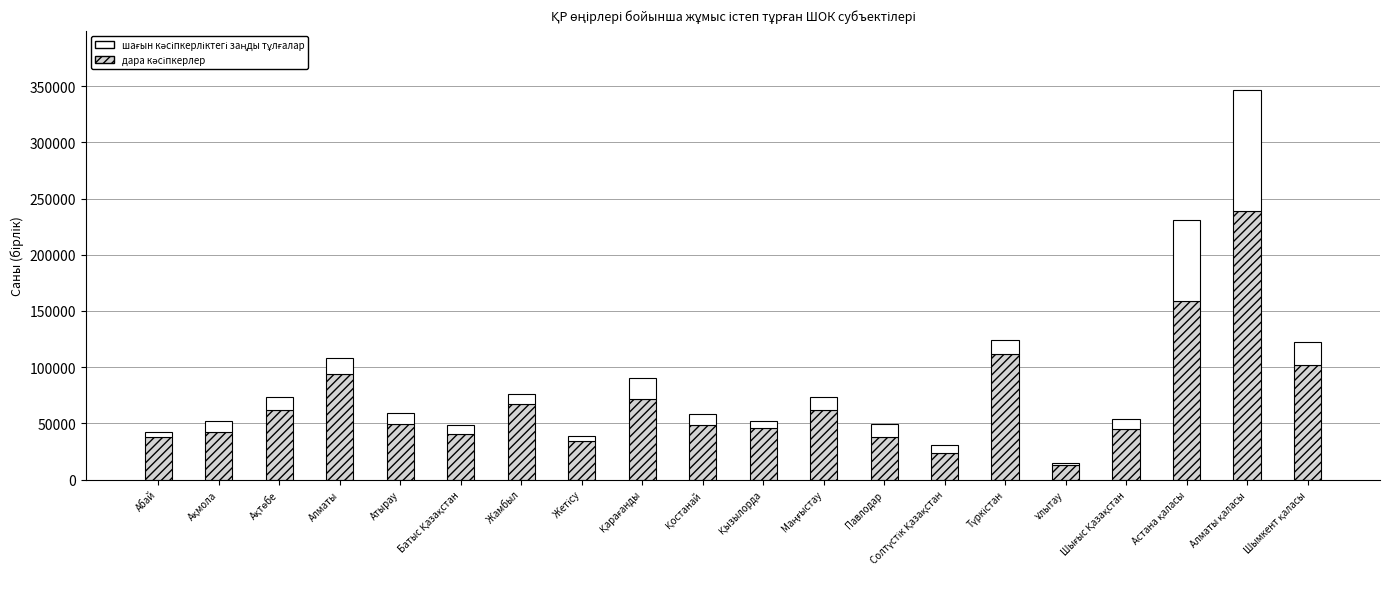

Between Батыс Қазақстан and Жамбыл, which is larger?

Жамбыл